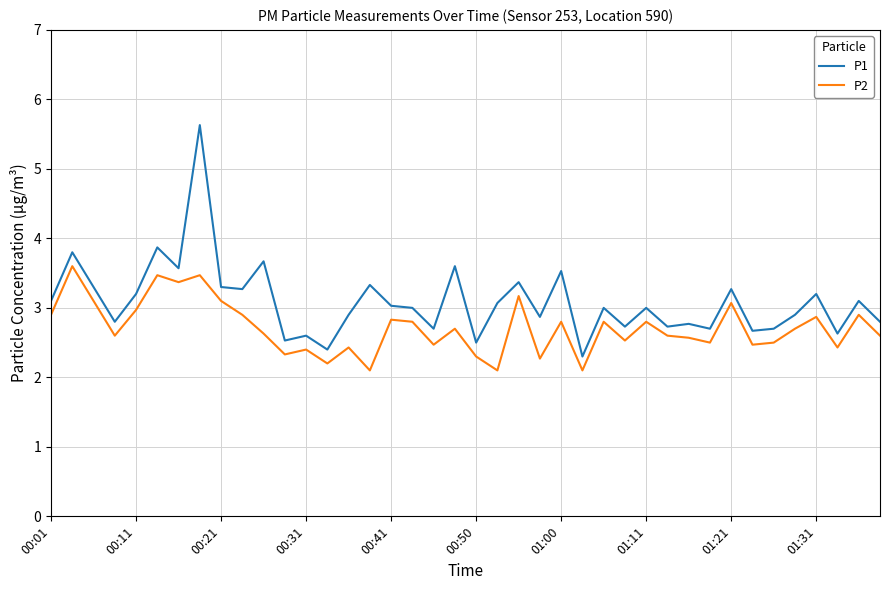

Which series has the largest total across all categories?

P1